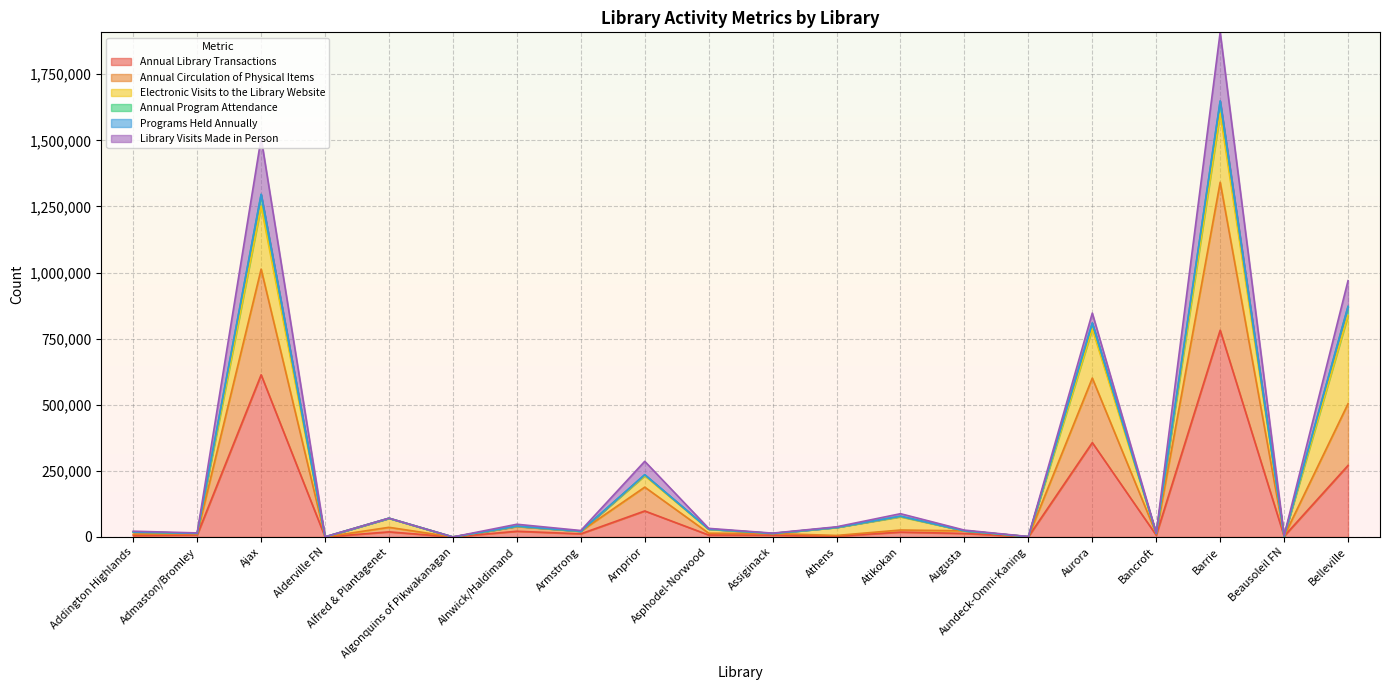

What is the highest value of the Annual Library Transactions series?

781844